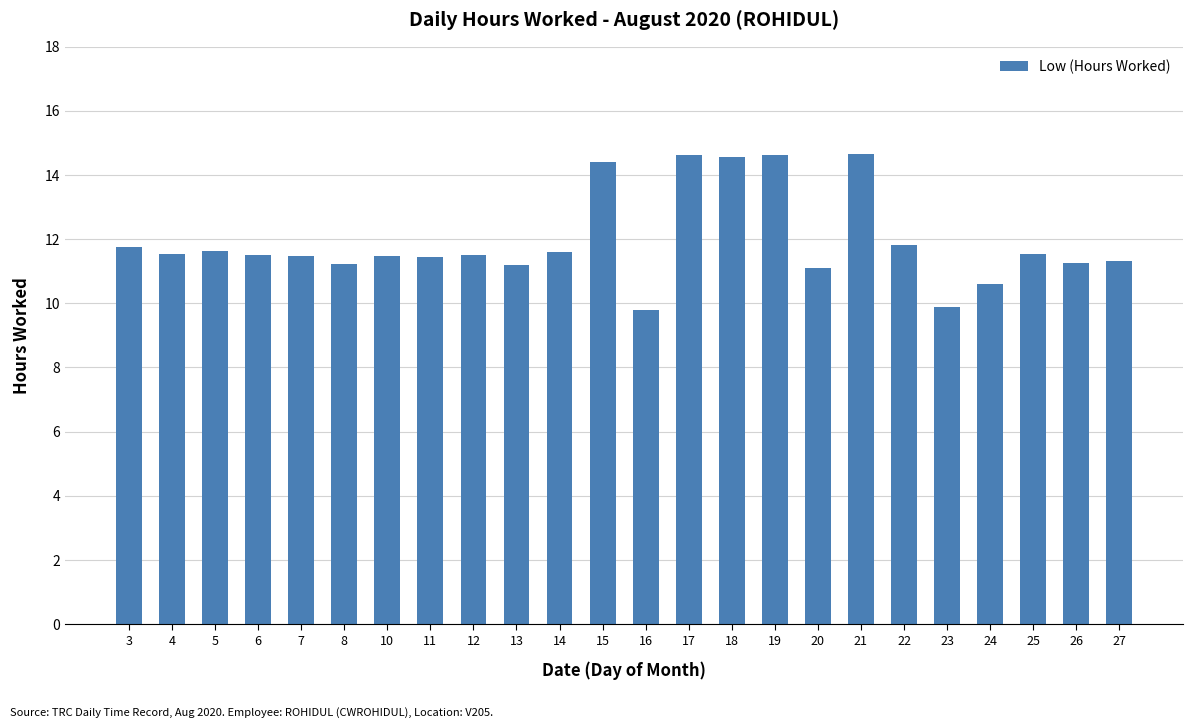

What is the value of the 13th bar from the left?

9.8